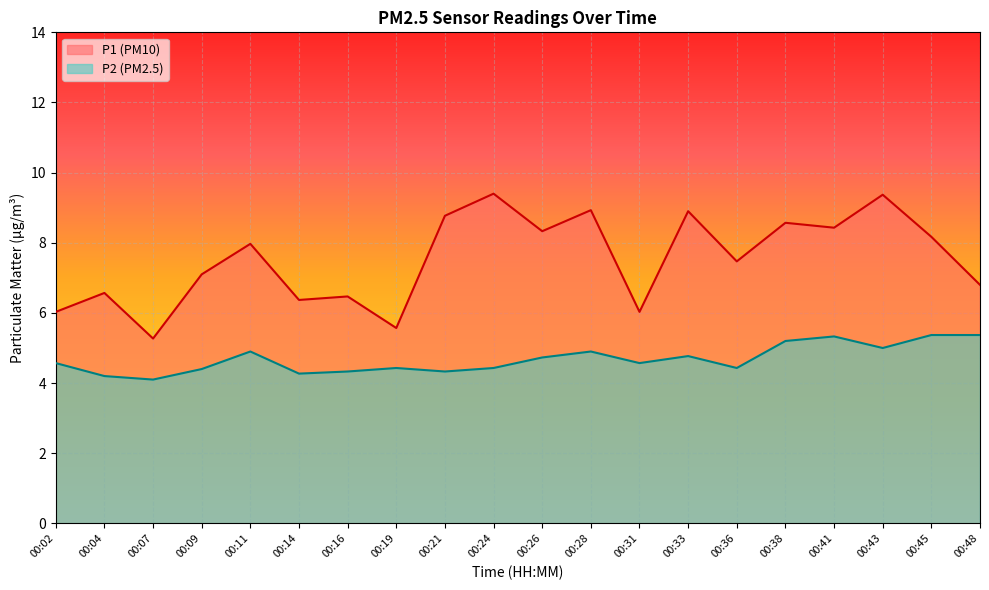

Where is P1 nearest to the value 7?

00:09